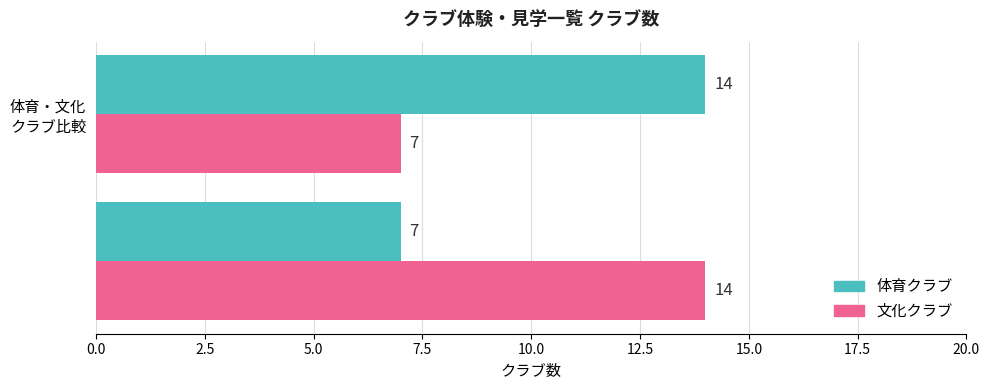

What is the greatest value displayed?

14